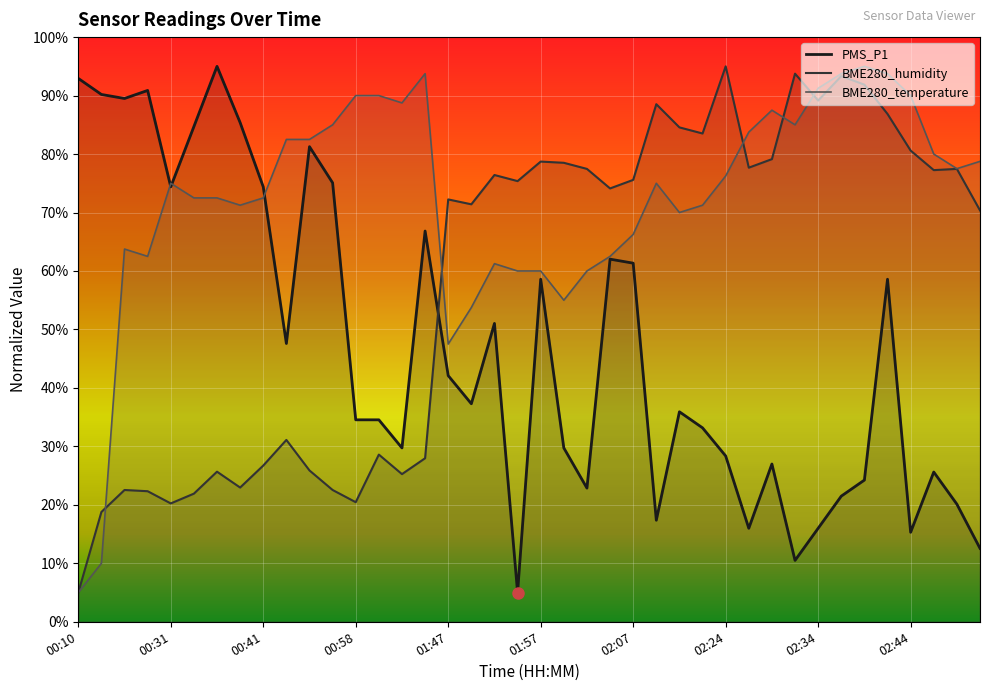

What is the difference between the maximum and minimum values in the PMS_P1 series?

90.0